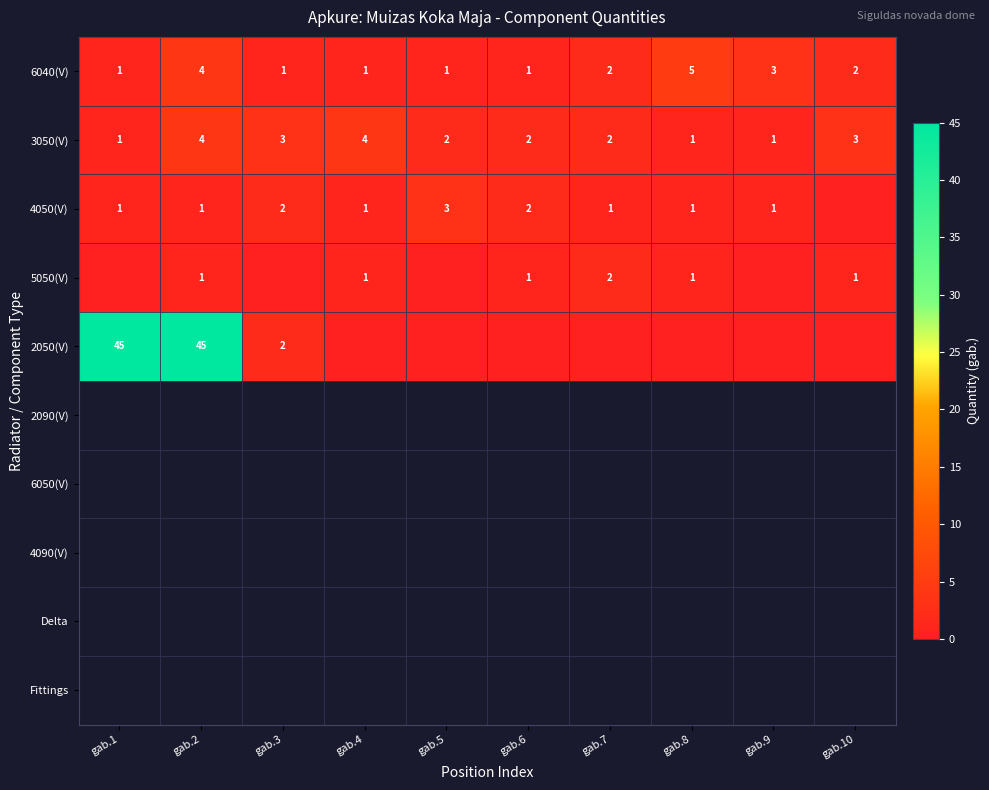

What is the difference between the maximum and second lowest values in the 6040(V) series?

4